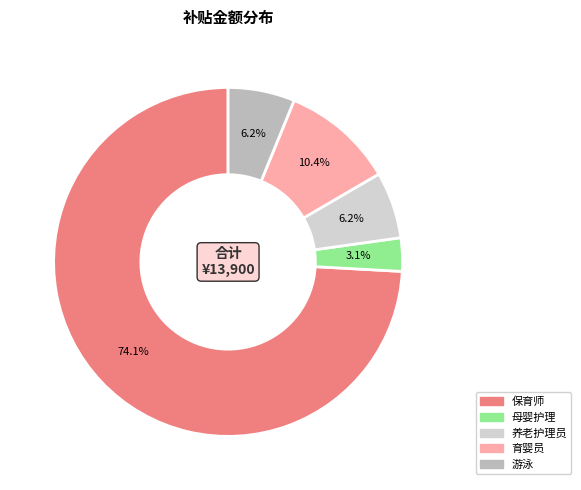

Is there a majority slice in this chart?

Yes